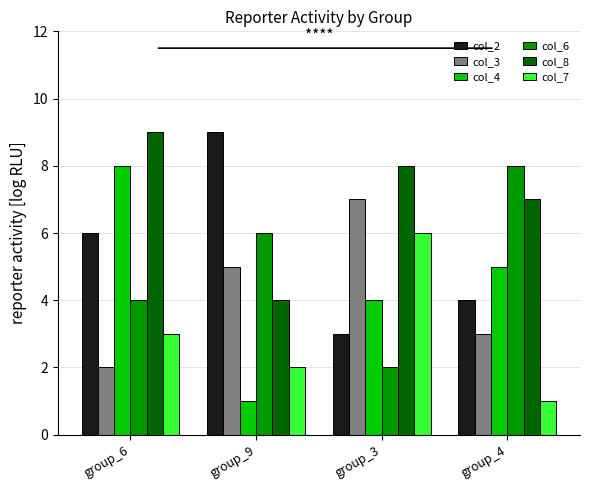

Between group_6 and group_9, which series saw the biggest shift?

col_4